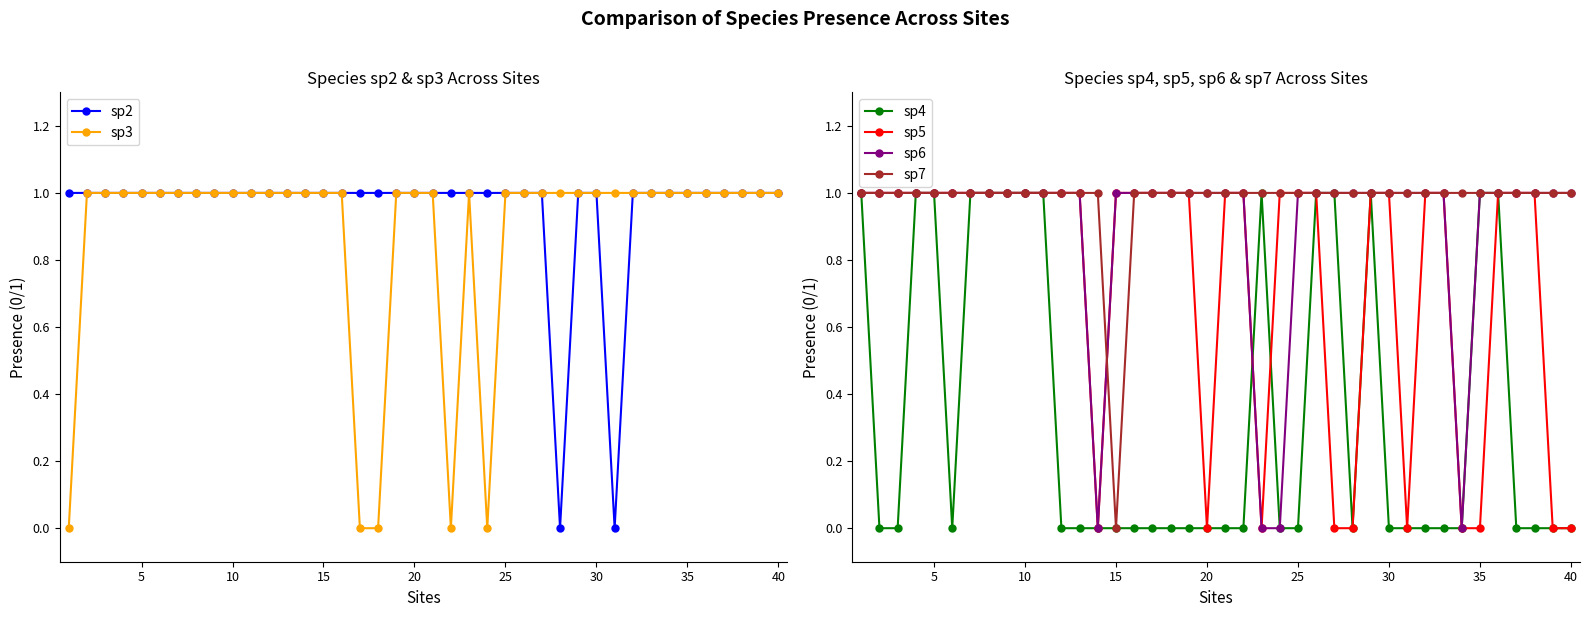

Reading right to left, transcribe all the data shown in this chart.

sp2: 1	1	1	1	1	1	1	1	1	0	1	1	0	1	1	1	1	1	1	1	1	1	1	1	1	1	1	1	1	1	1	1	1	1	1	1	1	1	1	1
sp3: 1	1	1	1	1	1	1	1	1	1	1	1	1	1	1	1	0	1	0	1	1	1	0	0	1	1	1	1	1	1	1	1	1	1	1	1	1	1	1	0
sp4: 0	0	0	0	1	1	0	0	0	0	0	1	0	1	1	0	0	1	0	0	0	0	0	0	0	0	0	0	0	1	1	1	1	1	0	1	1	0	0	1
sp5: 0	0	1	1	1	0	0	1	1	0	1	1	0	0	1	1	1	0	1	1	0	1	1	1	1	1	0	1	1	1	1	1	1	1	1	1	1	1	1	1
sp6: 1	1	1	1	1	1	0	1	1	1	1	1	1	1	1	1	0	0	1	1	1	1	1	1	1	1	0	1	1	1	1	1	1	1	1	1	1	1	1	1
sp7: 1	1	1	1	1	1	1	1	1	1	1	1	1	1	1	1	1	1	1	1	1	1	1	1	1	0	1	1	1	1	1	1	1	1	1	1	1	1	1	1